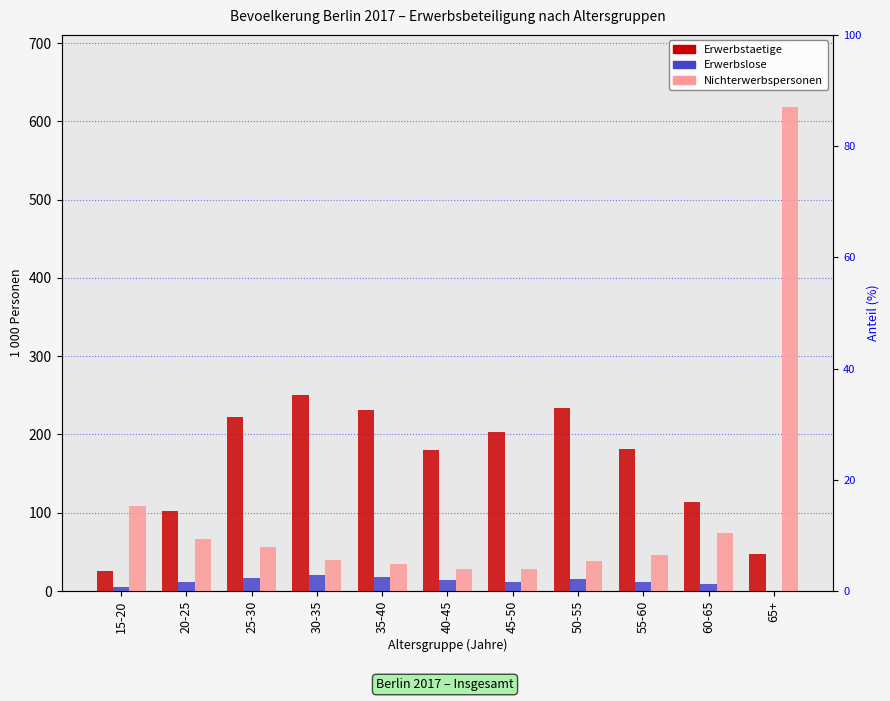

At which category is the sum across all series the highest?

65+